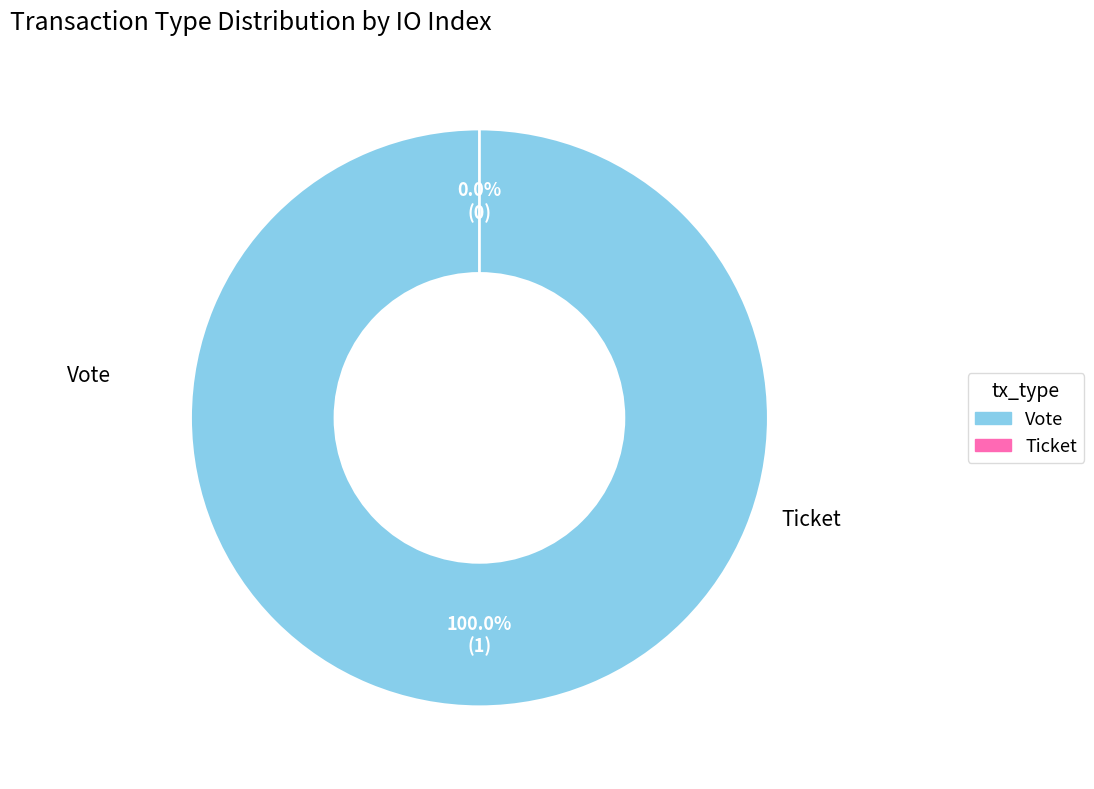

Does any single category account for the majority?

Yes